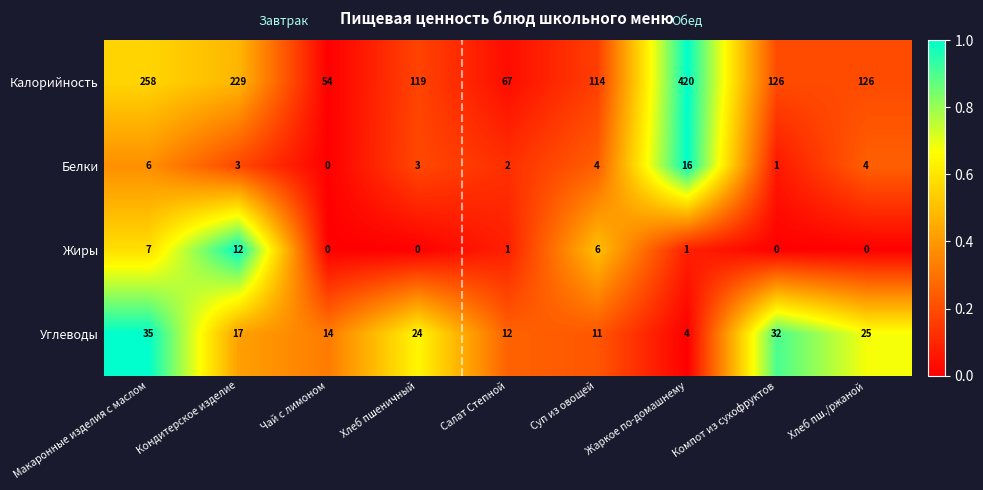

List the series in order of their peak value, lowest first.

Жиры, Белки, Углеводы, Калорийность